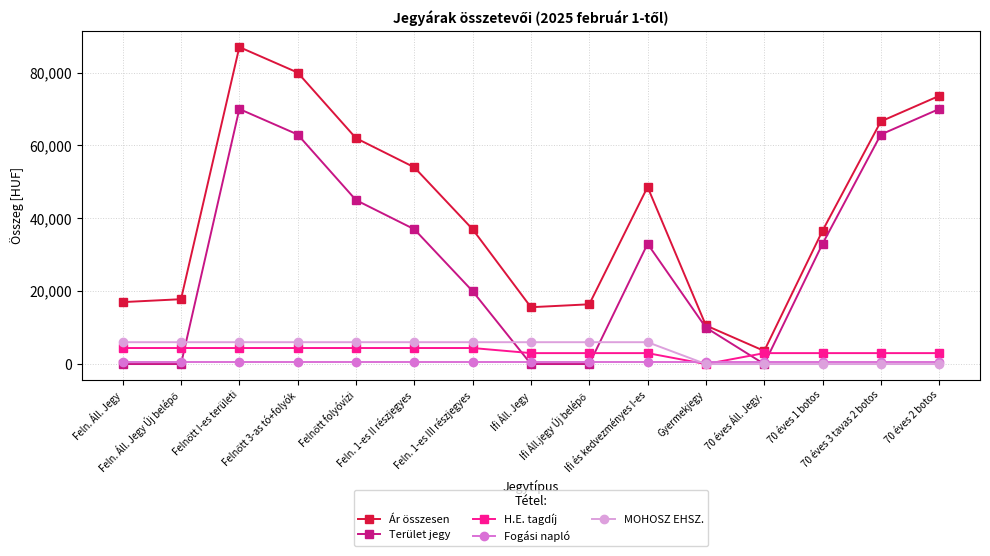

True or false: Fogási napló and Ár összesen cross at least once.

False